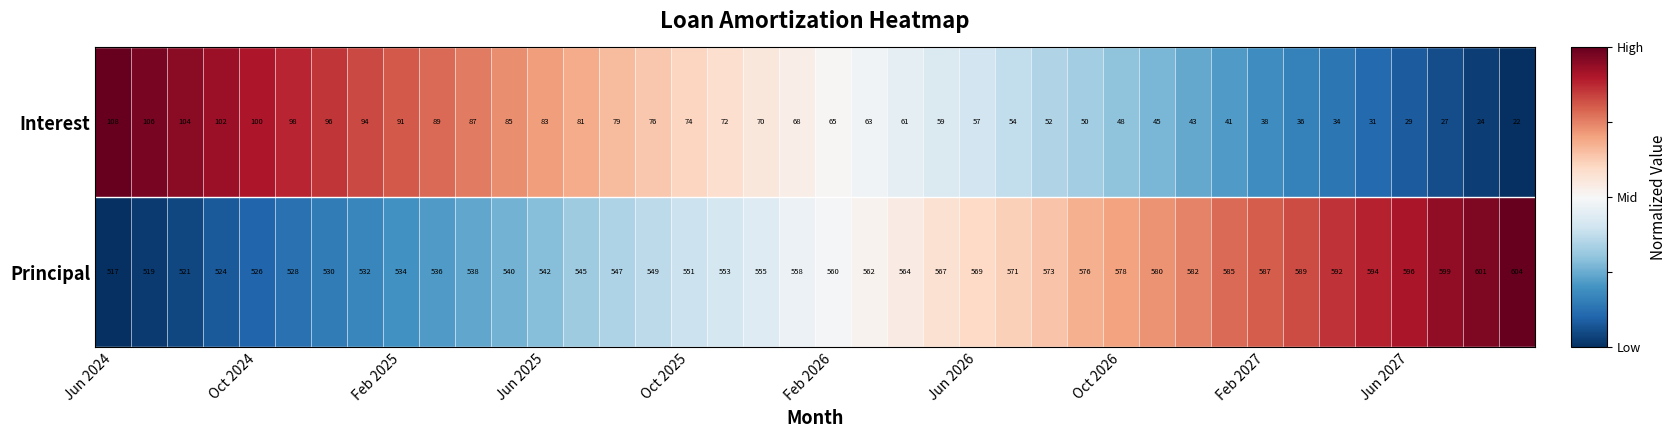

List the series in order of their overall mean, highest first.

Principal, Interest